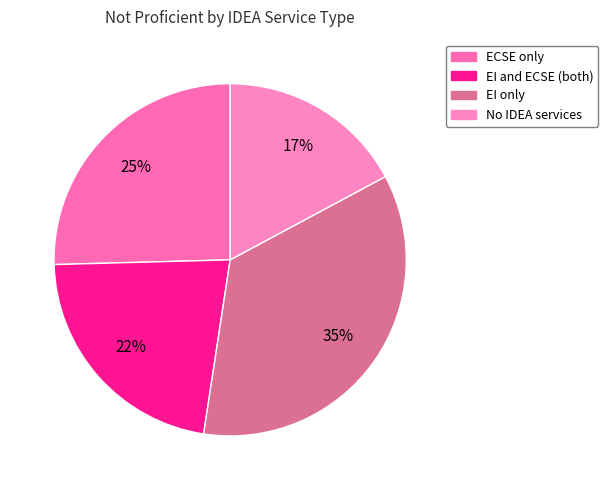

What is the smallest slice in the pie chart?

No IDEA services